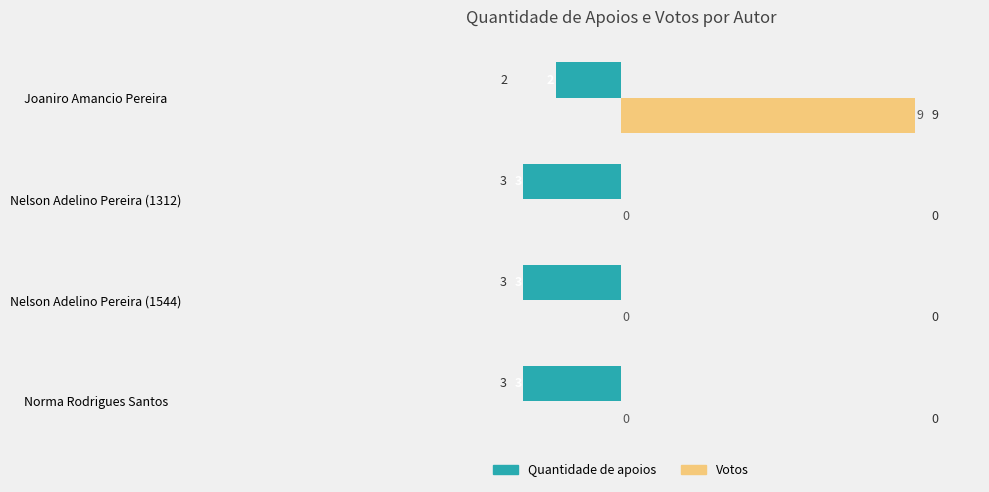

Which series has the largest total across all categories?

Votos